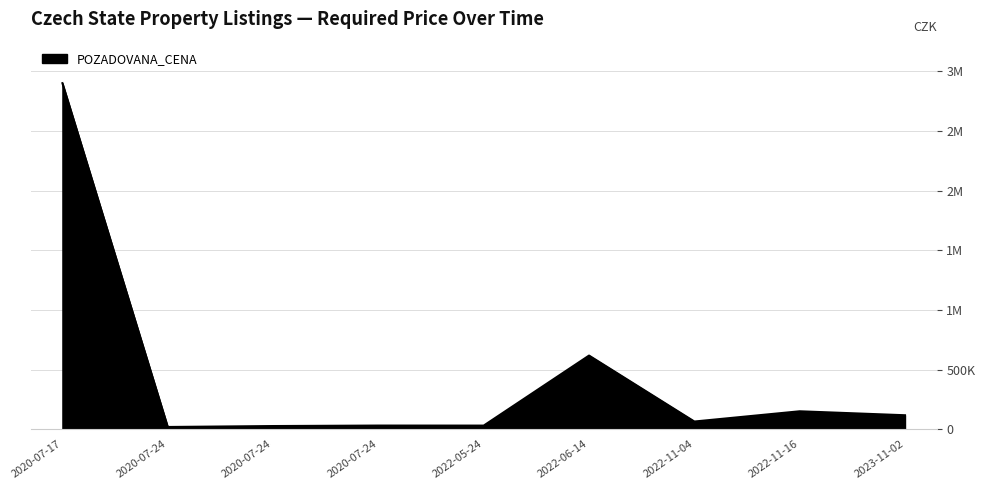

List the labels in order of value, smallest first.

2020-07-24, 2020-07-24, 2022-05-24, 2020-07-24, 2022-11-04, 2023-11-02, 2022-11-16, 2022-06-14, 2020-07-17